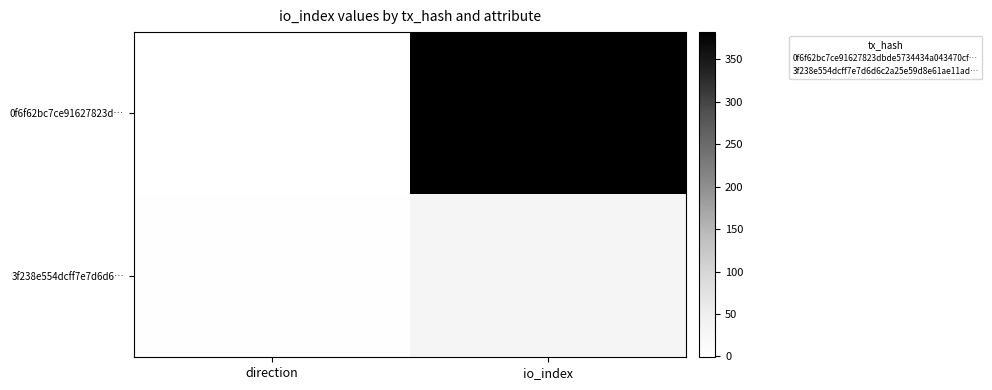

What is the spread (max minus min) of values at io_index?

351